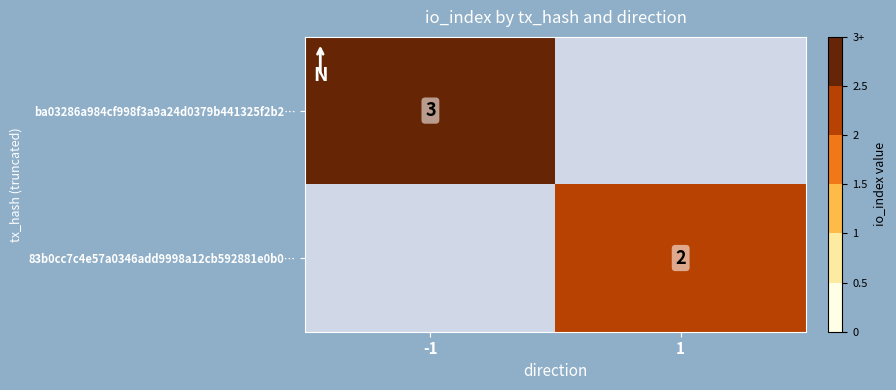

The 83b0cc7c4e57a0346add9998a12cb592881e0b0… series shows 3 at 1. True or false?

False